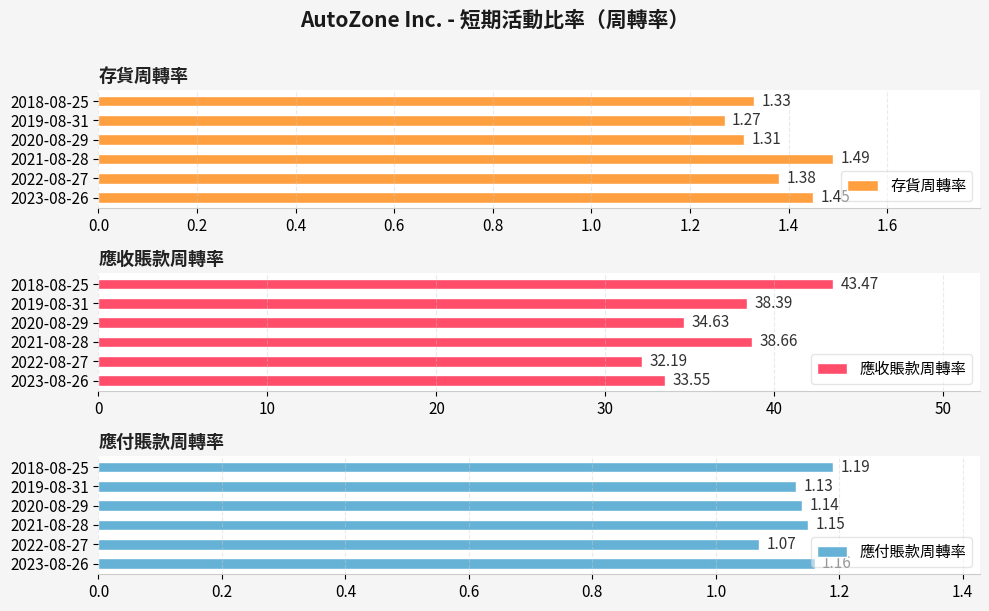

What is the highest value of the 應付賬款周轉率 series?

1.2